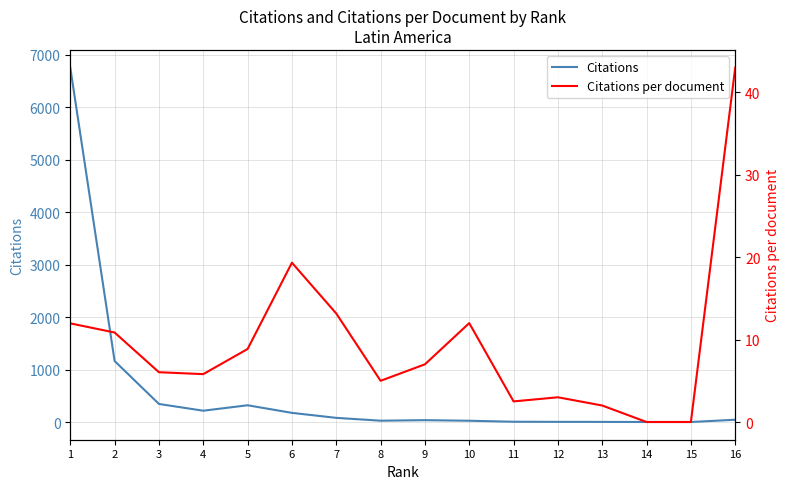

What is the sum of the Citations per document values at 15 and 10?

12.0